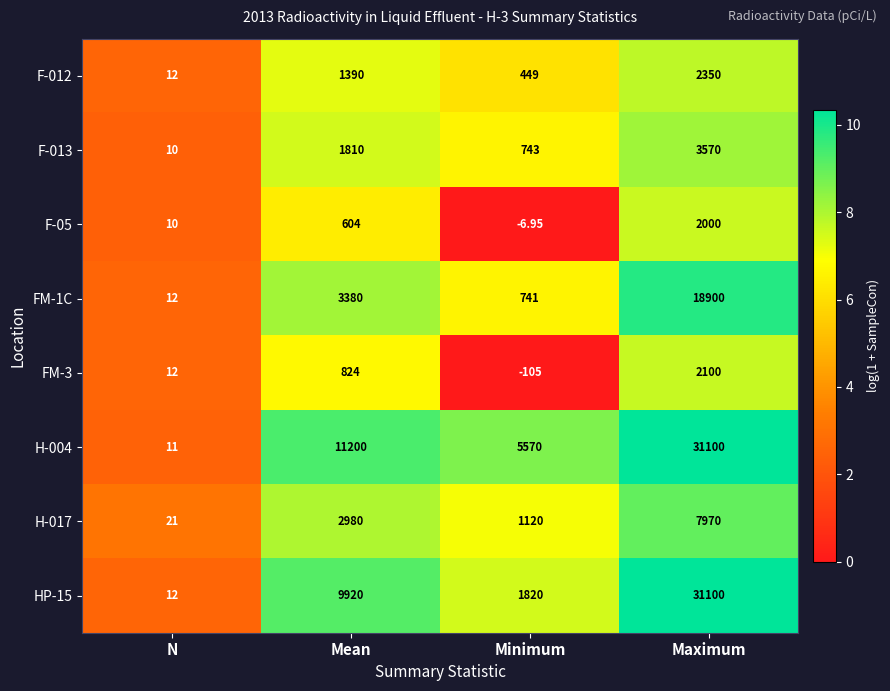

Which category has the lowest value across all series?

Minimum